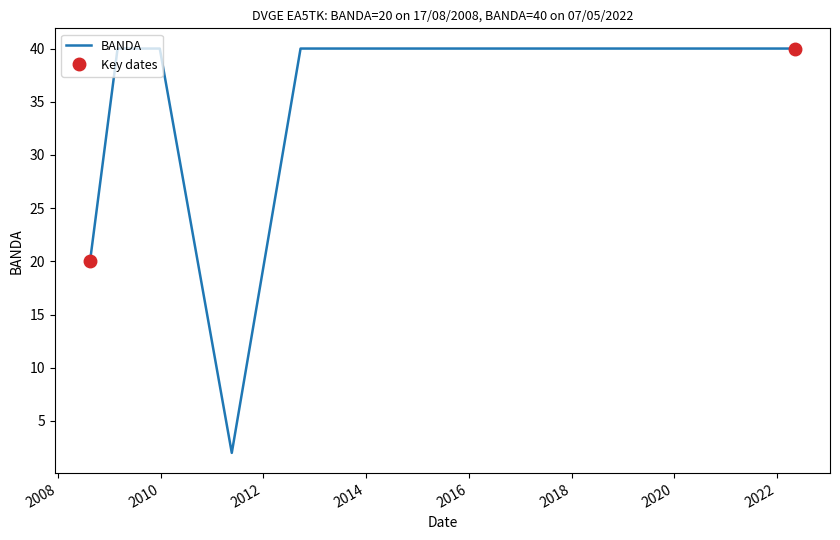

What is the value of the 5th point from the left?

40